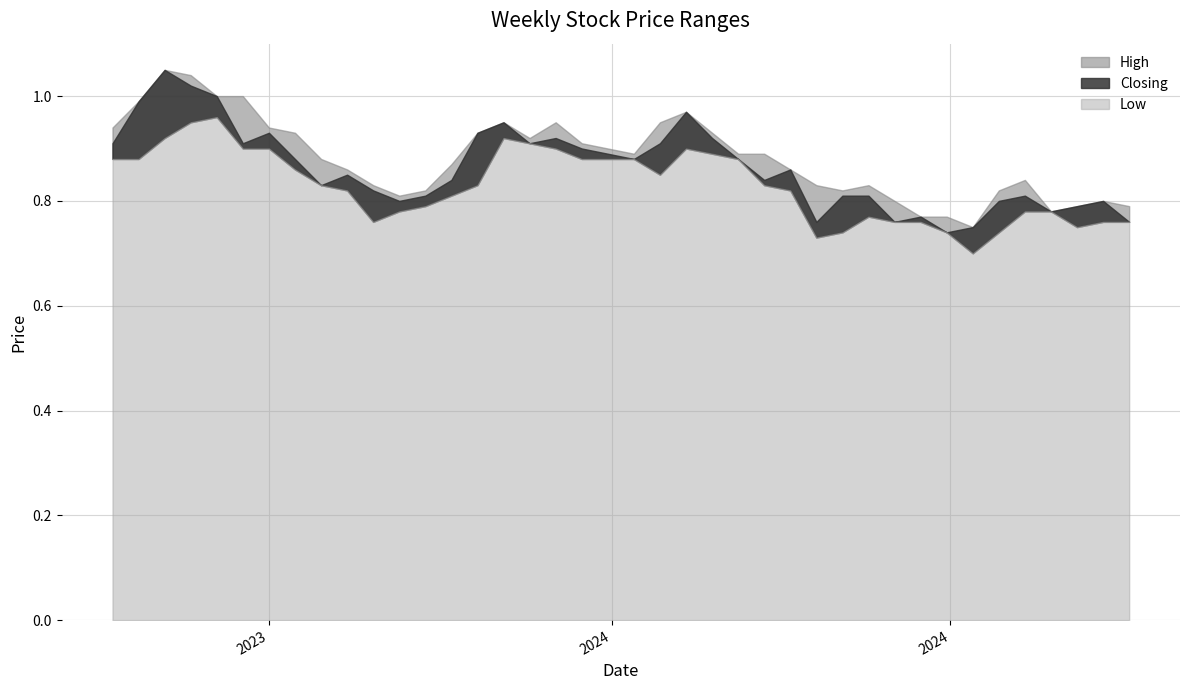

What is the average value of the Low series?

0.8